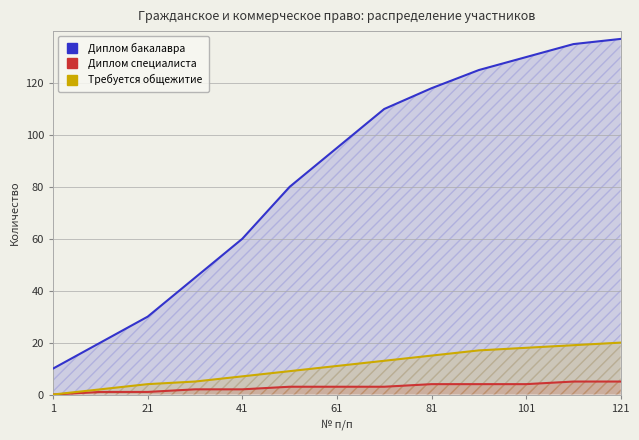

What are all the series names shown in the legend?

Диплом бакалавра, Диплом специалиста, Требуется общежитие